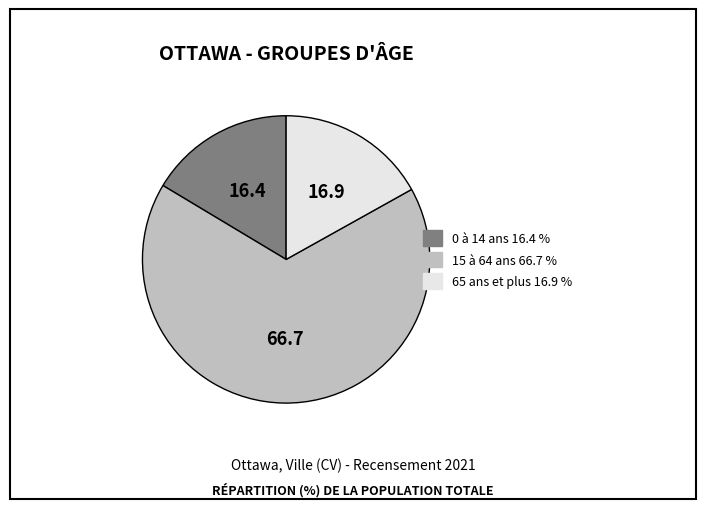

Between 15 à 64 ans and 0 à 14 ans, which is larger?

15 à 64 ans